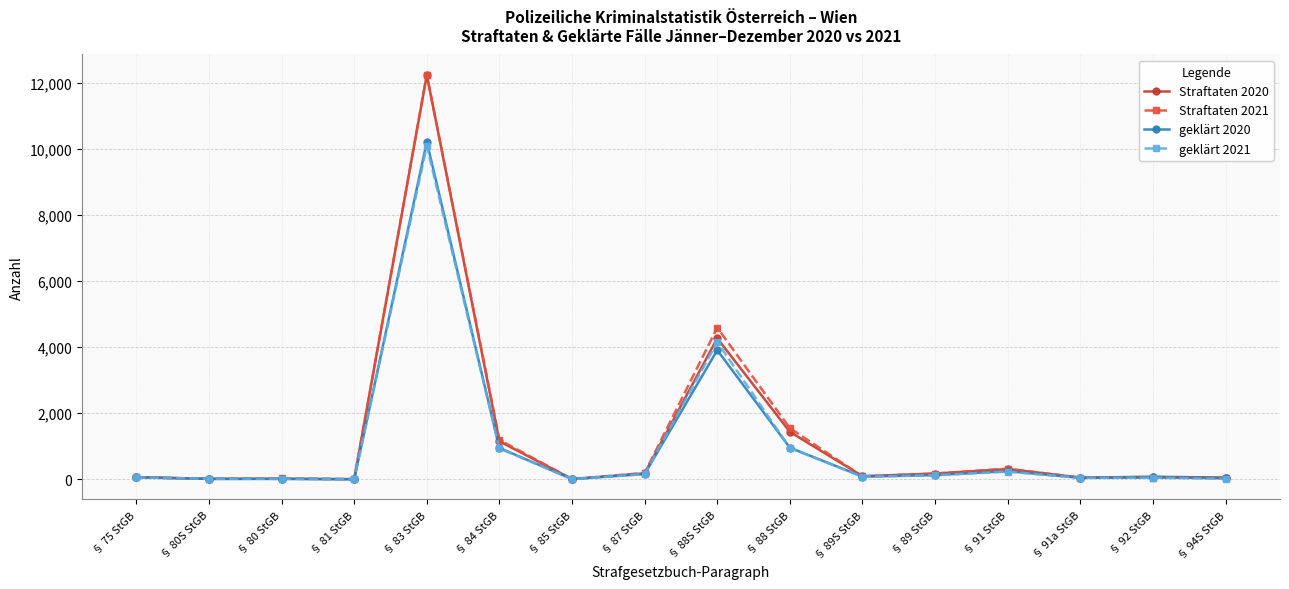

What are all the series names shown in the legend?

Straftaten 2020, Straftaten 2021, geklärt 2020, geklärt 2021